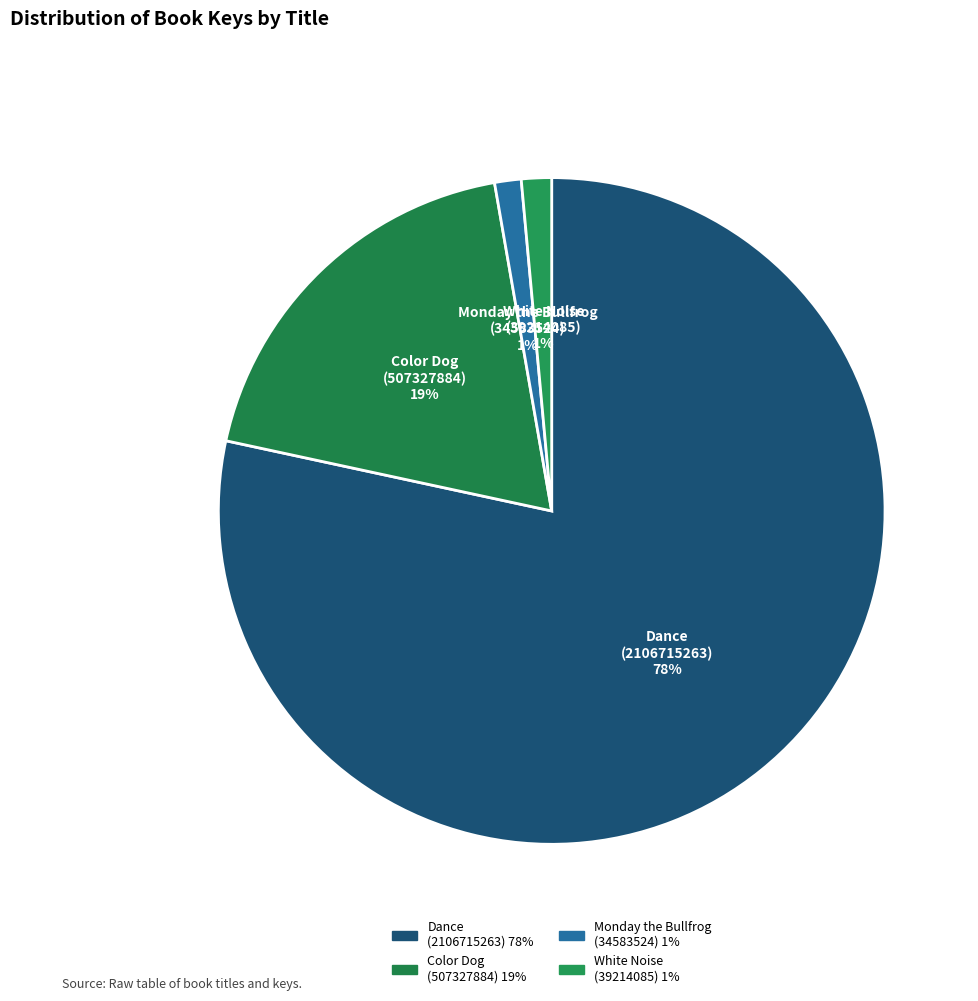

Between Dance (2106715263) and Monday the Bullfrog (34583524), which is larger?

Dance (2106715263)